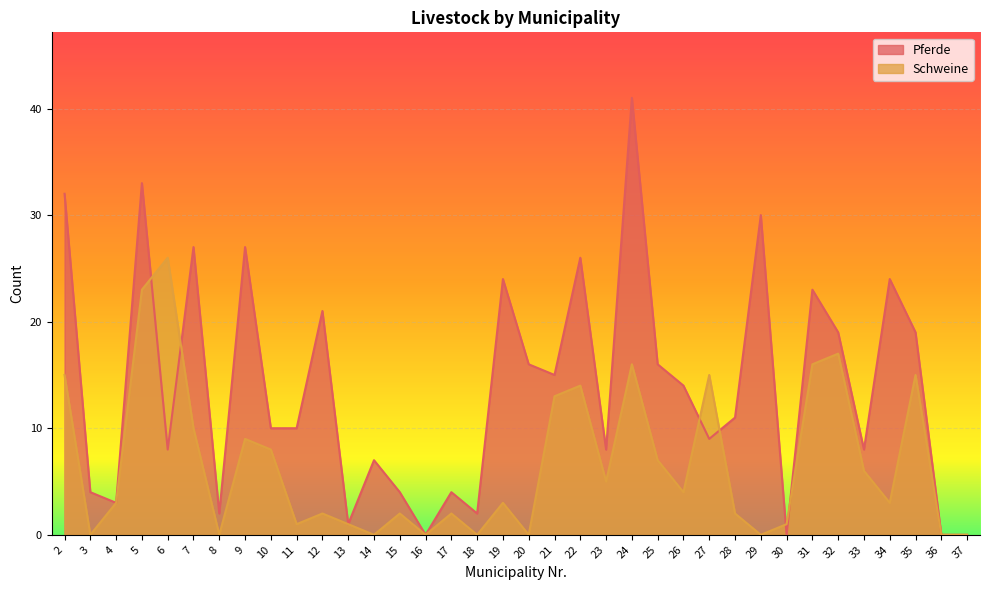

Reading right to left, extract all data points from this chart.

Pferde: 0	0	19	24	8	19	23	0	30	11	9	14	16	41	8	26	15	16	24	2	4	0	4	7	1	21	10	10	27	2	27	8	33	3	4	32
Schweine: 0	0	15	3	6	17	16	1	0	2	15	4	7	16	5	14	13	0	3	0	2	0	2	0	1	2	1	8	9	0	10	26	23	3	0	15